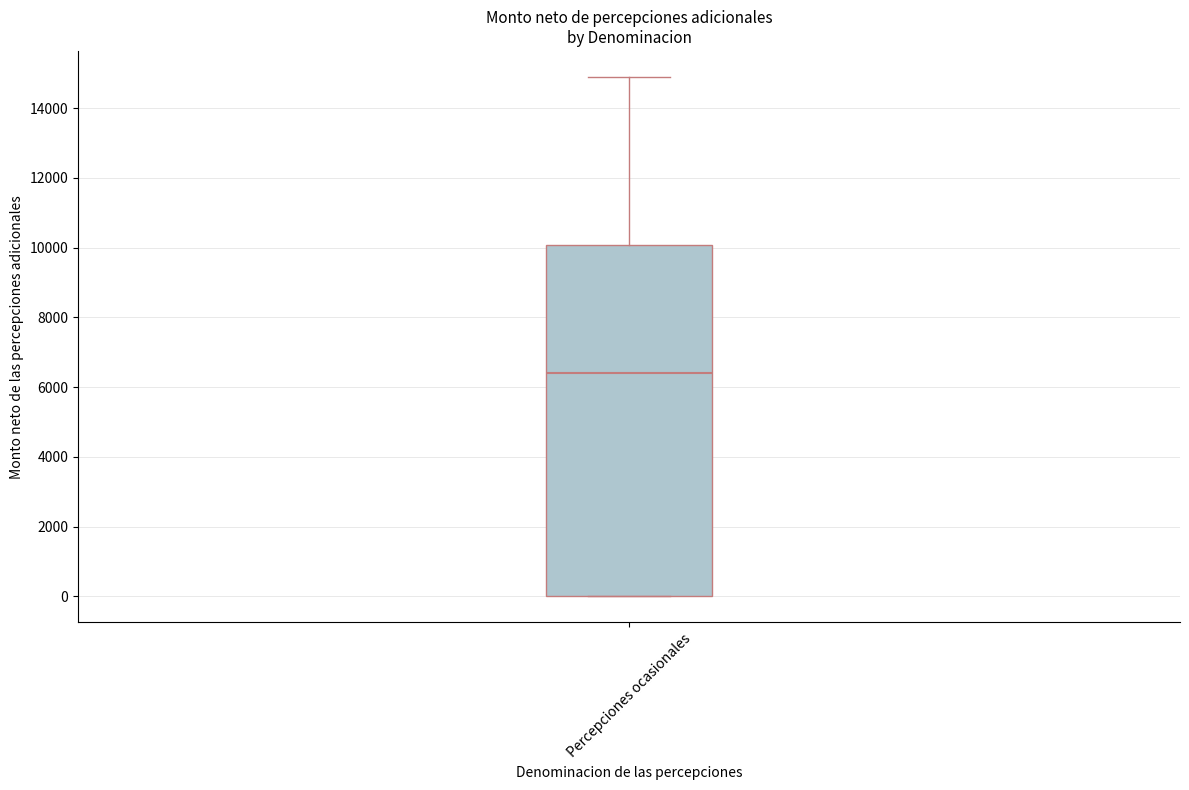

Where does the upper whisker of the box for Percepciones ocasionales end on the y-axis? The values are not printed on the chart, so give them approximately, as read against the axis.

14800